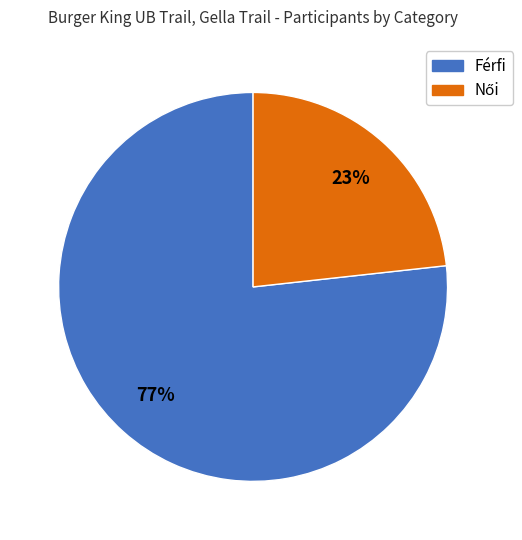

To the nearest percent, what portion does Férfi represent?

77%